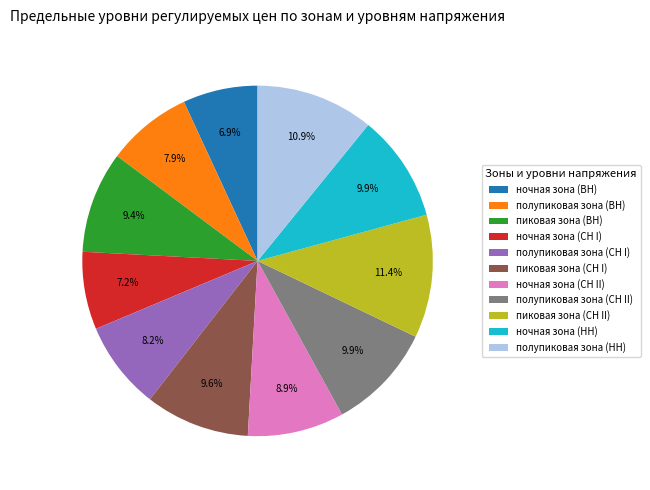

The полупиковая зона (СН I) slice represents 8% of the pie. True or false?

True